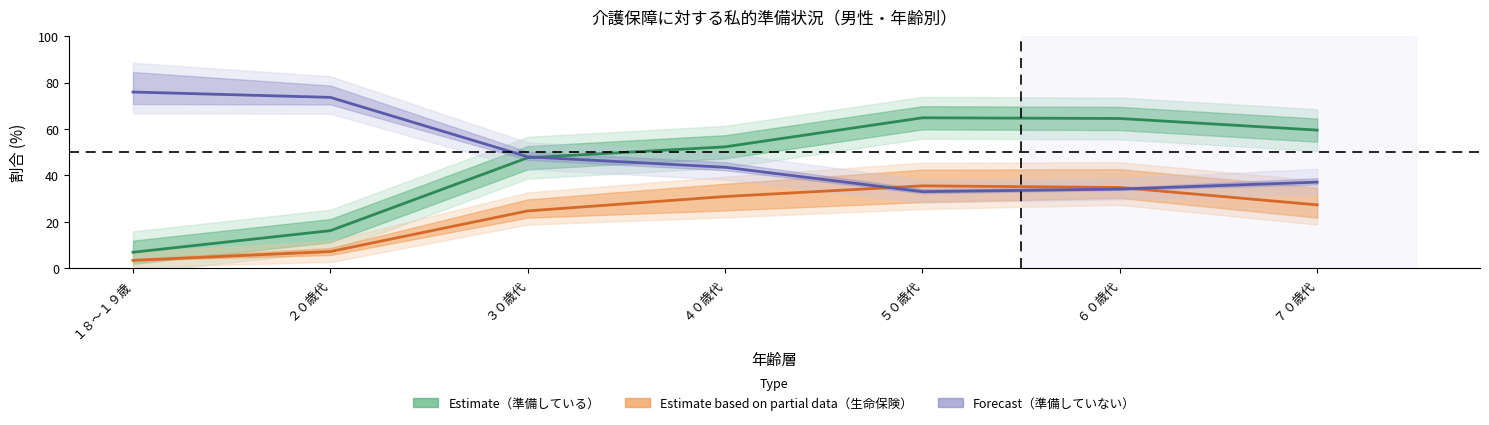

True or false: 生命保険 has more than 0 interior local peaks.

True